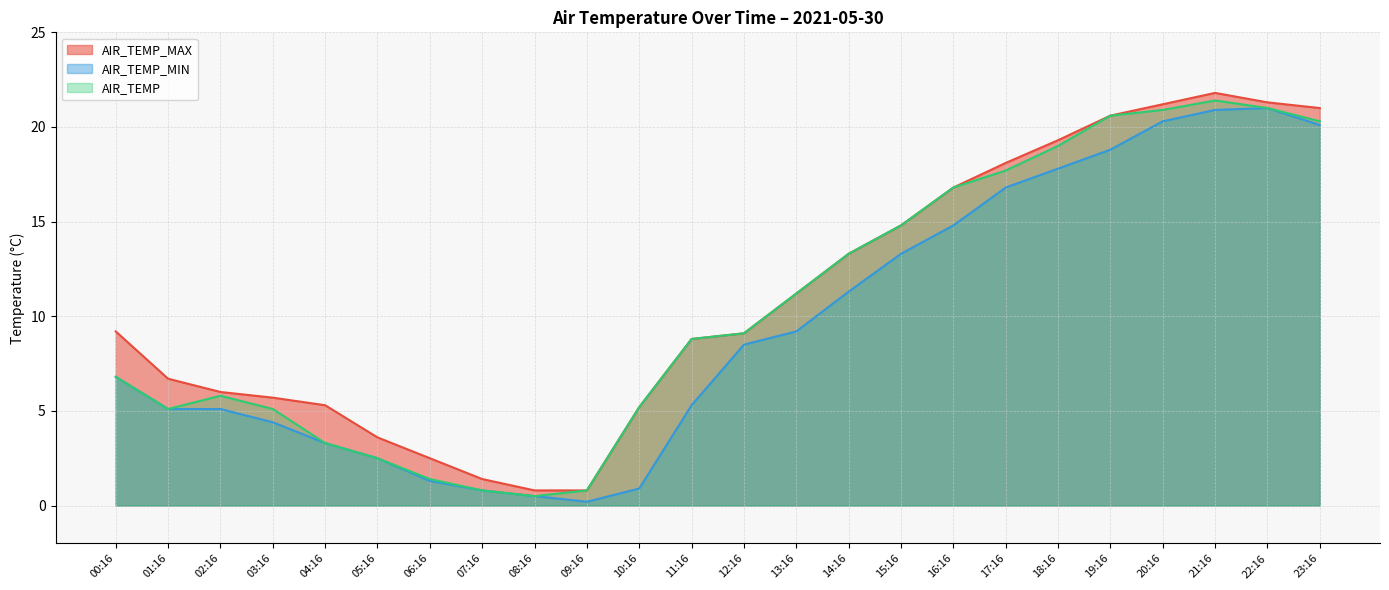

What is the label of the 8th point from the right?

16:16